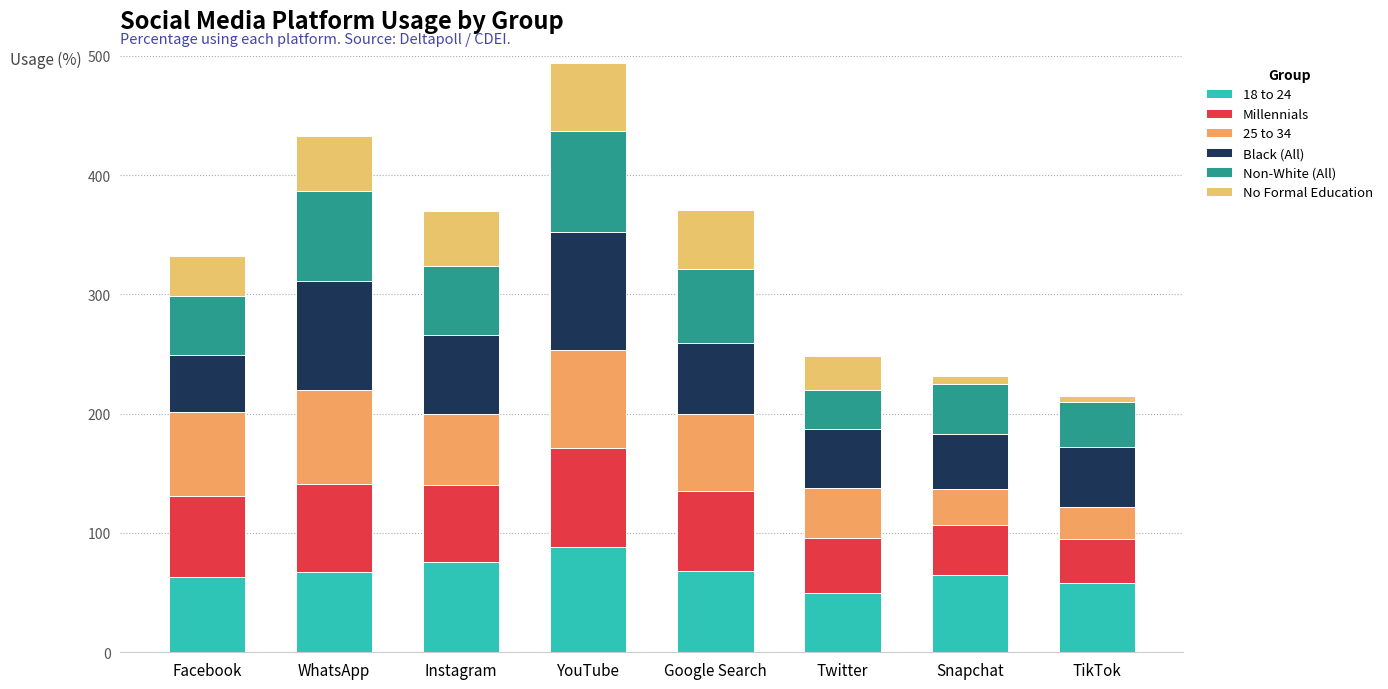

The value of Millennials at WhatsApp is 74. True or false?

True